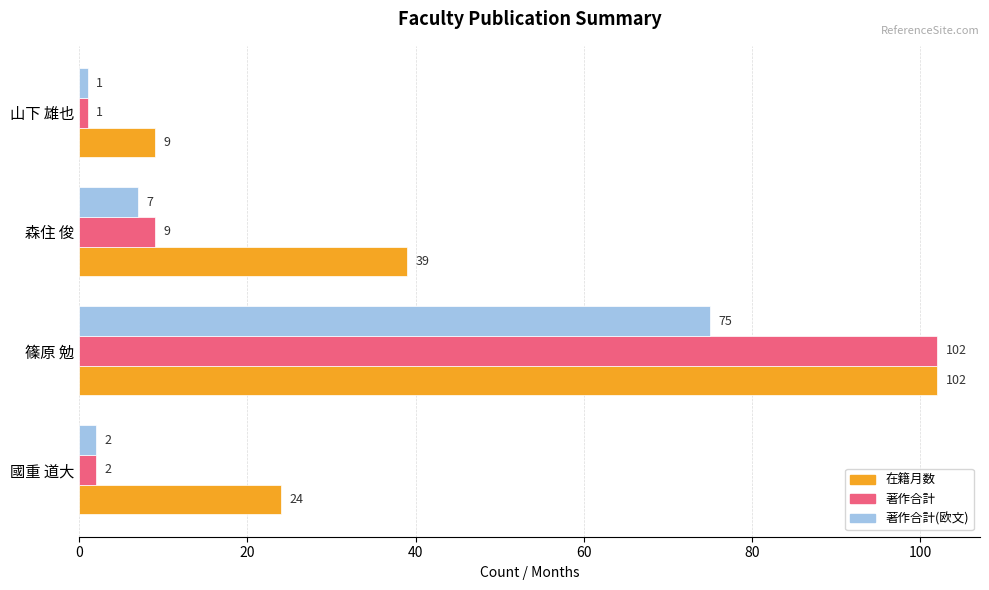

What is the difference between the second highest and second lowest values in the 著作合計 series?

7